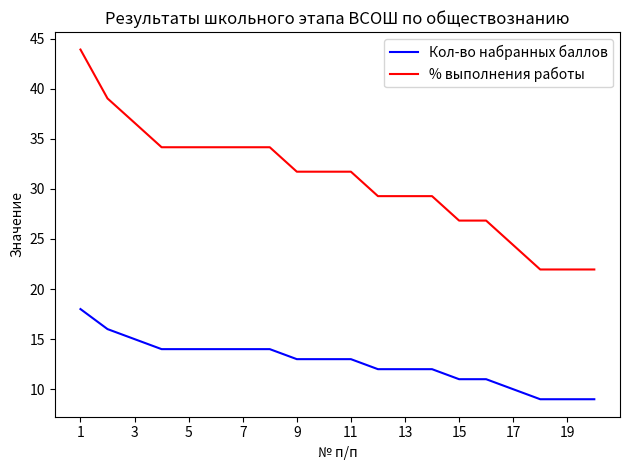

True or false: Кол-во набранных баллов and % выполнения работы intersect in this chart.

False